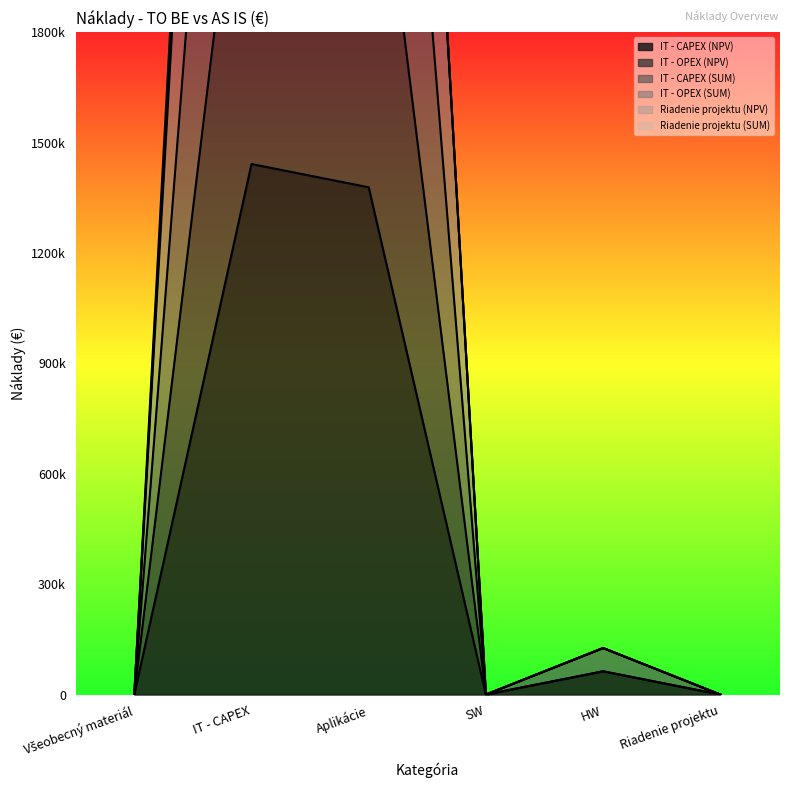

Between IT - CAPEX and Aplikácie, which series saw the biggest shift?

IT - OPEX (NPV)